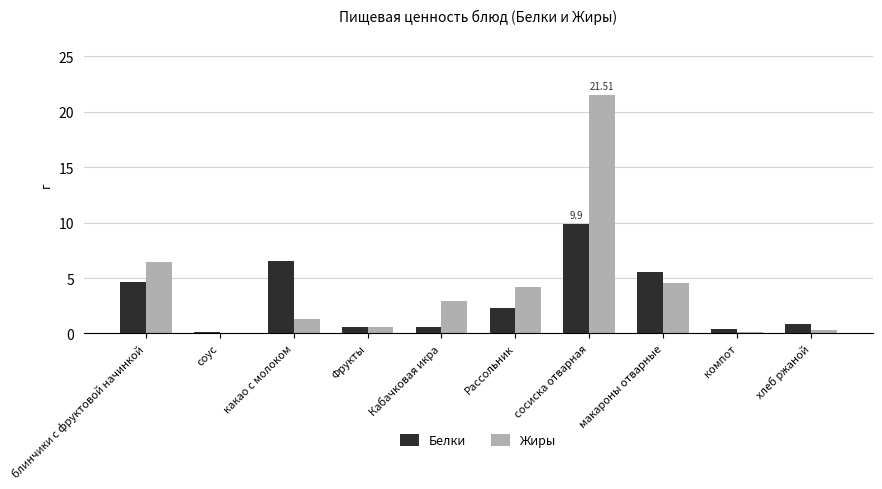

What value does the Белки series have at соус?

0.1